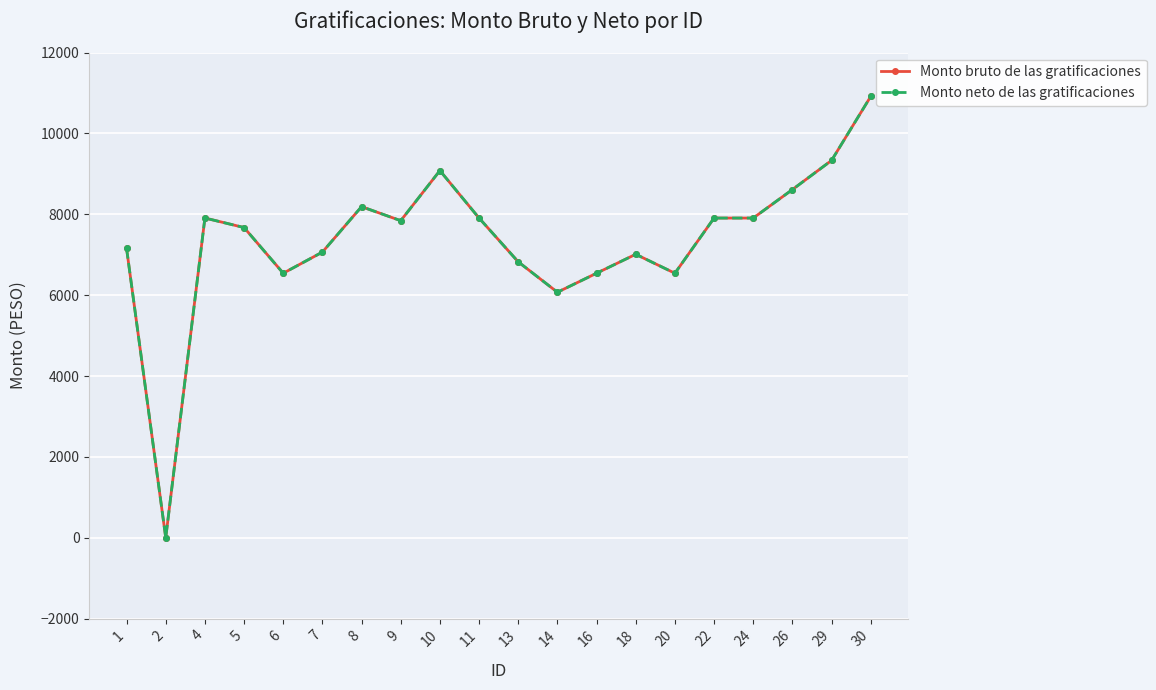

What are all the series names shown in the legend?

Monto bruto de las gratificaciones, Monto neto de las gratificaciones